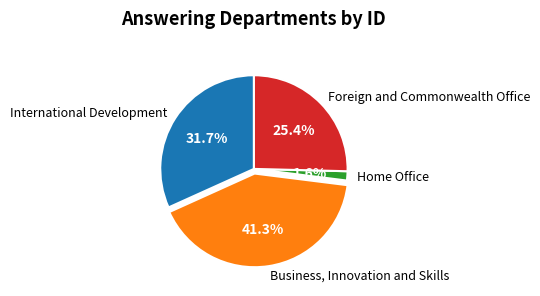

How many slices are in this pie chart?

4